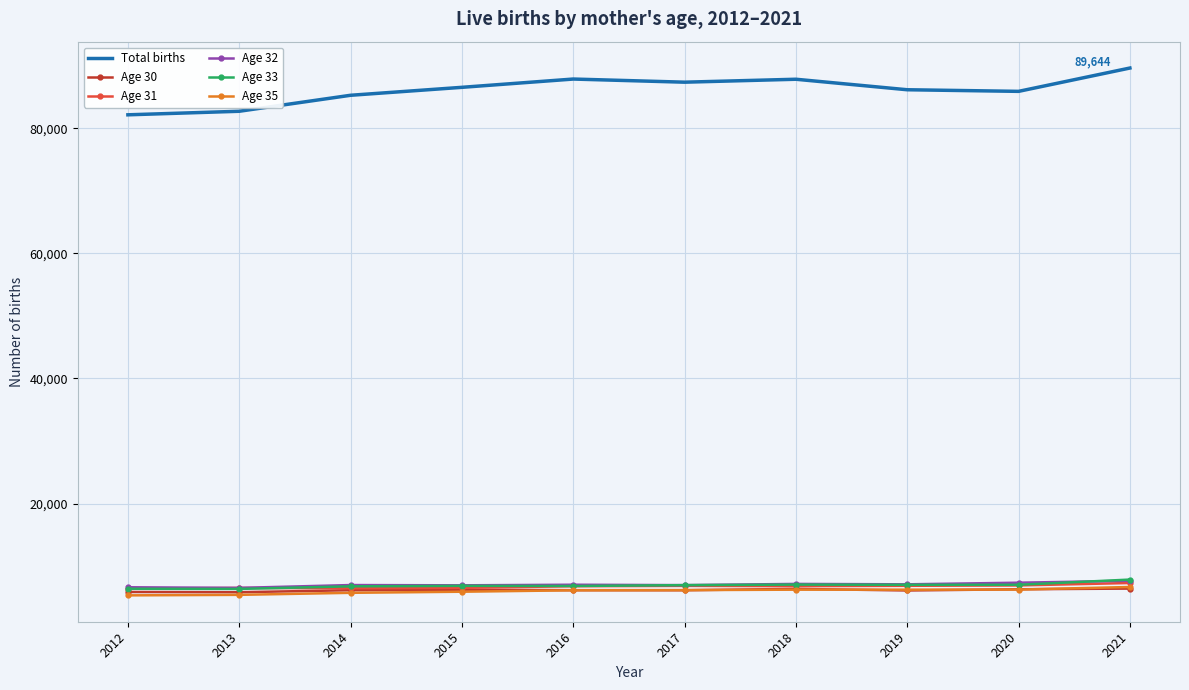

What is the maximum value shown in the chart?

89644